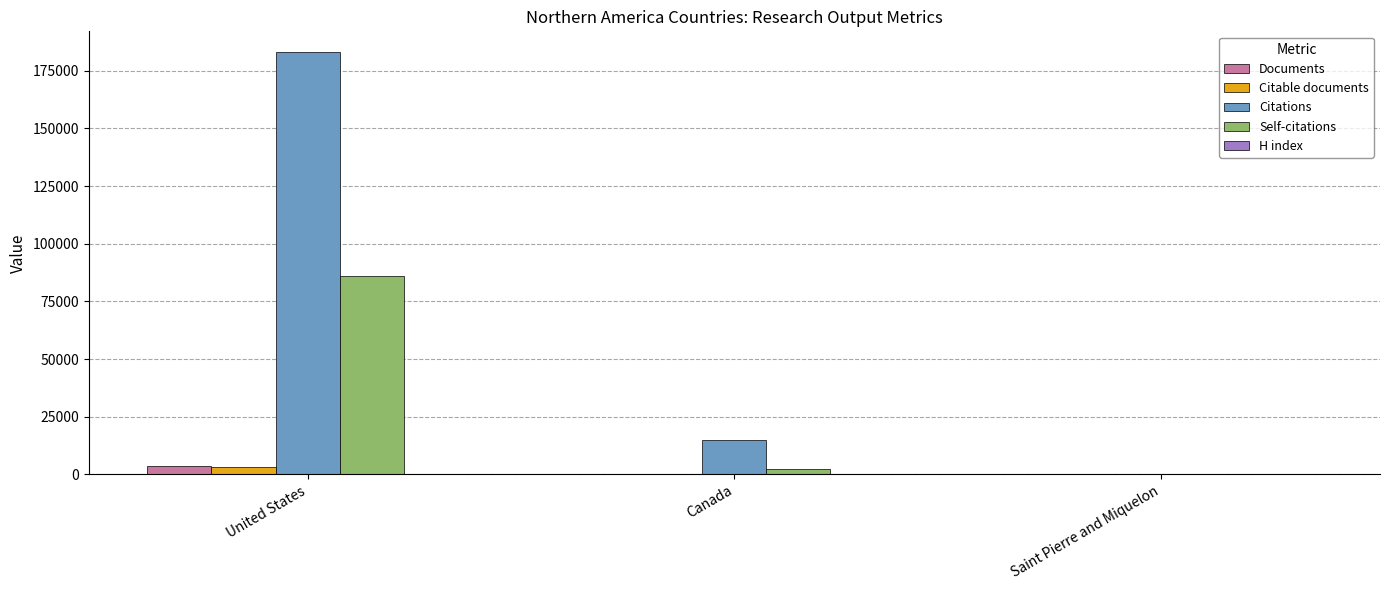

What is the average value of the Self-citations series?

29375